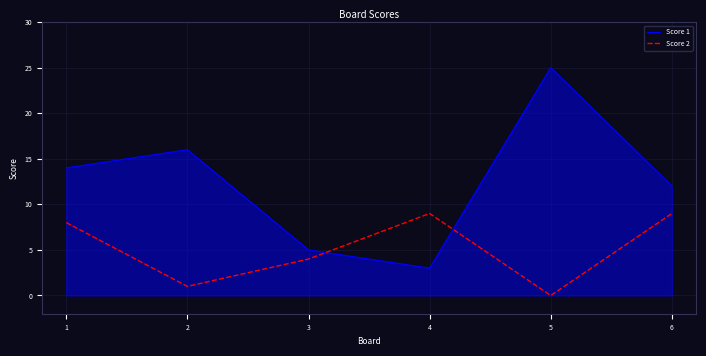

Does the chart display data point markers on the line(s)?

No